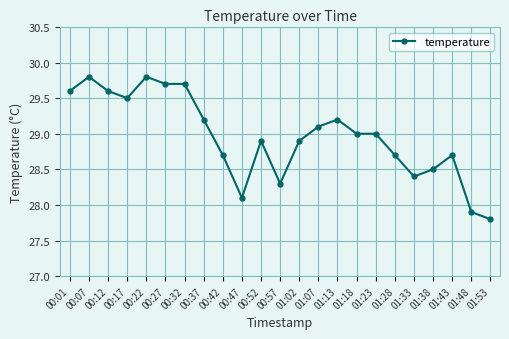

True or false: the data shows 28.7 at 00:42.

True